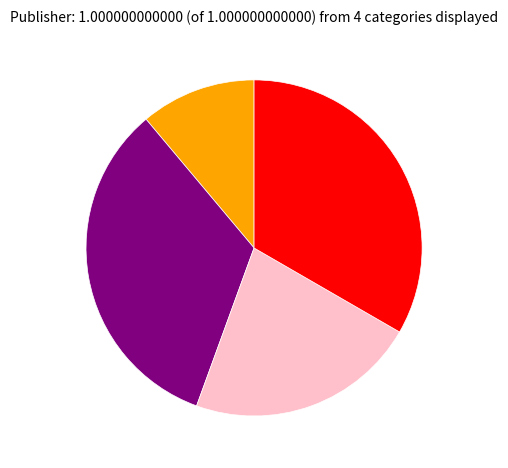

Does any single category account for the majority?

No